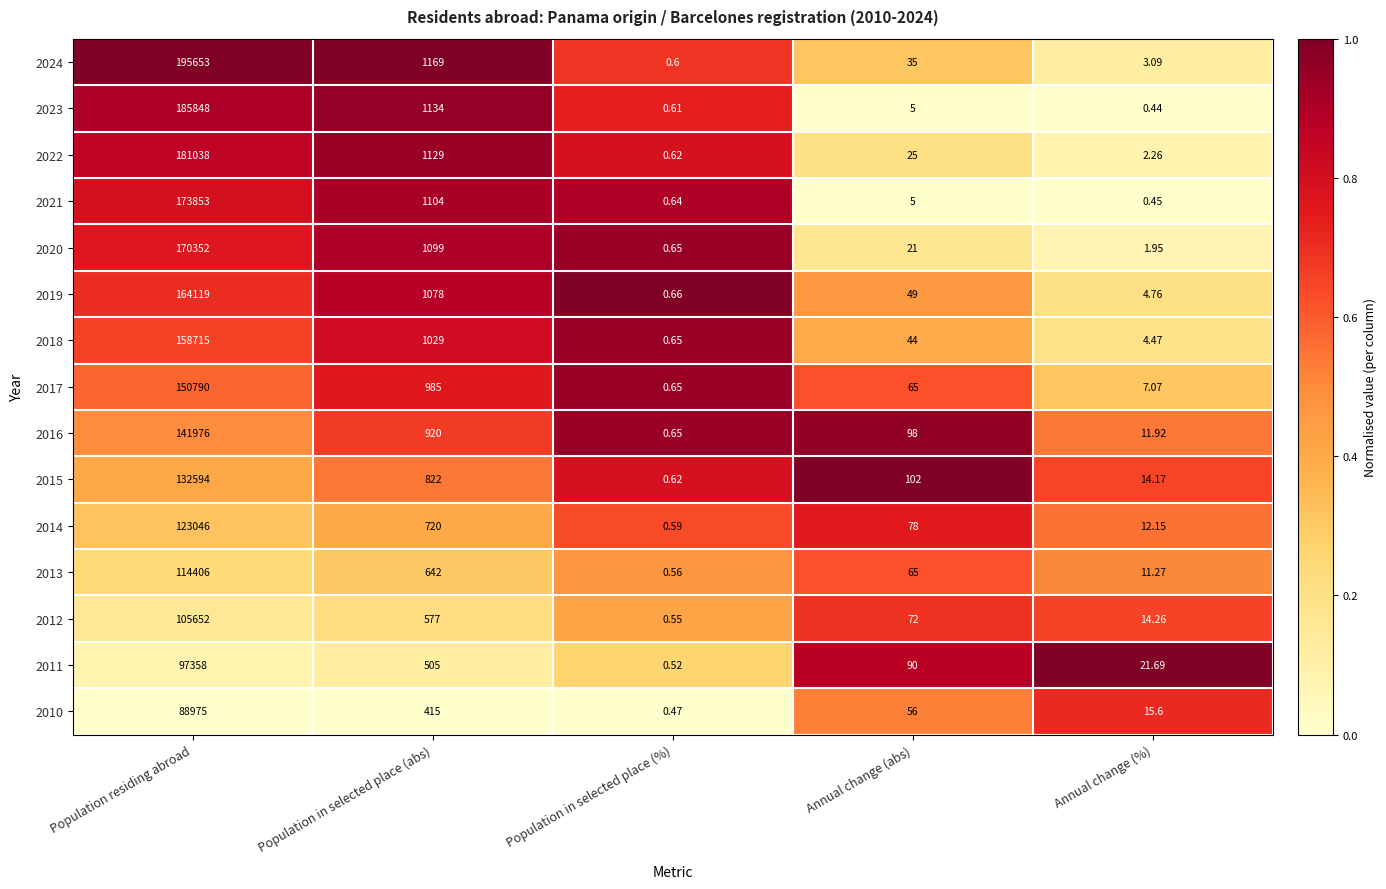

Which label corresponds to the smallest value in the chart?

Annual change (%)